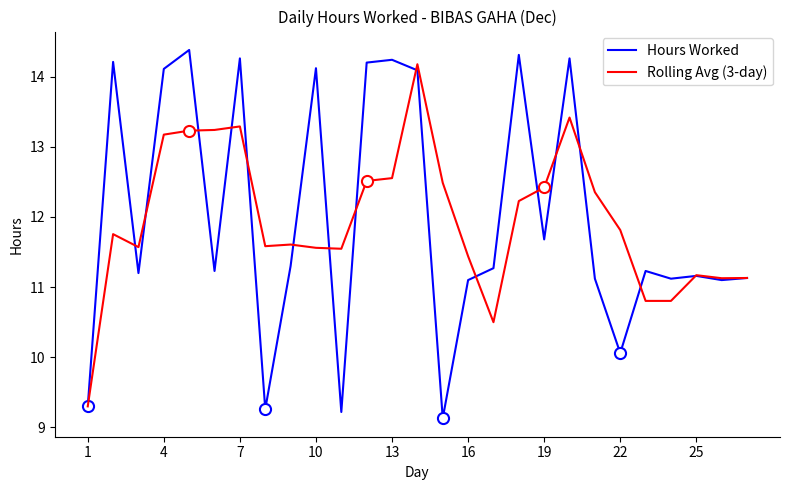

Which series has the widest spread of values?

Hours Worked